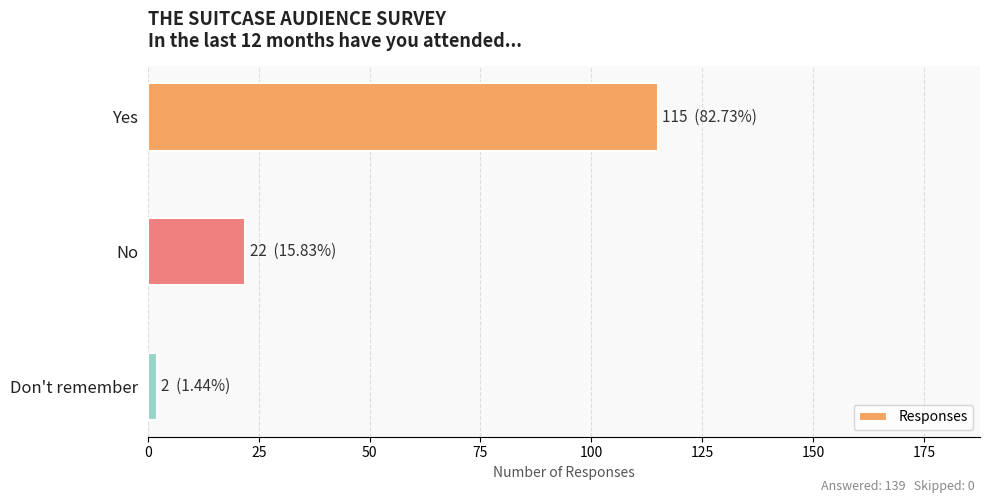

What is the sum of all values?

139